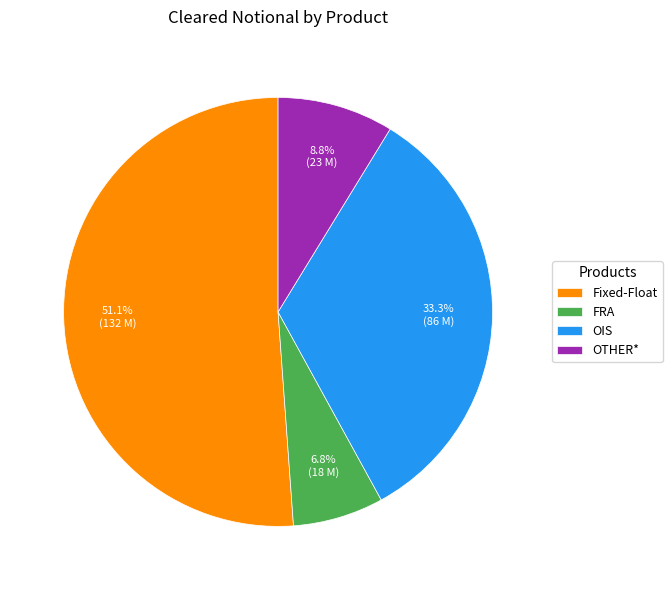

Which category has the biggest portion of the pie?

Fixed-Float